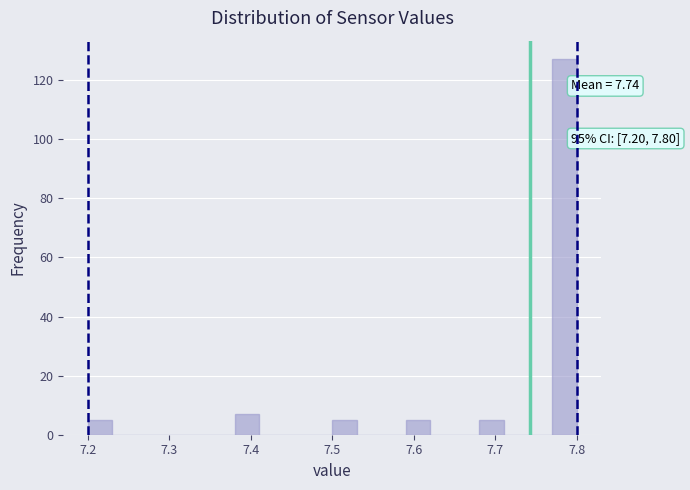

Read against the x-axis, roughly where is the centre of the tallest bar?

7.79